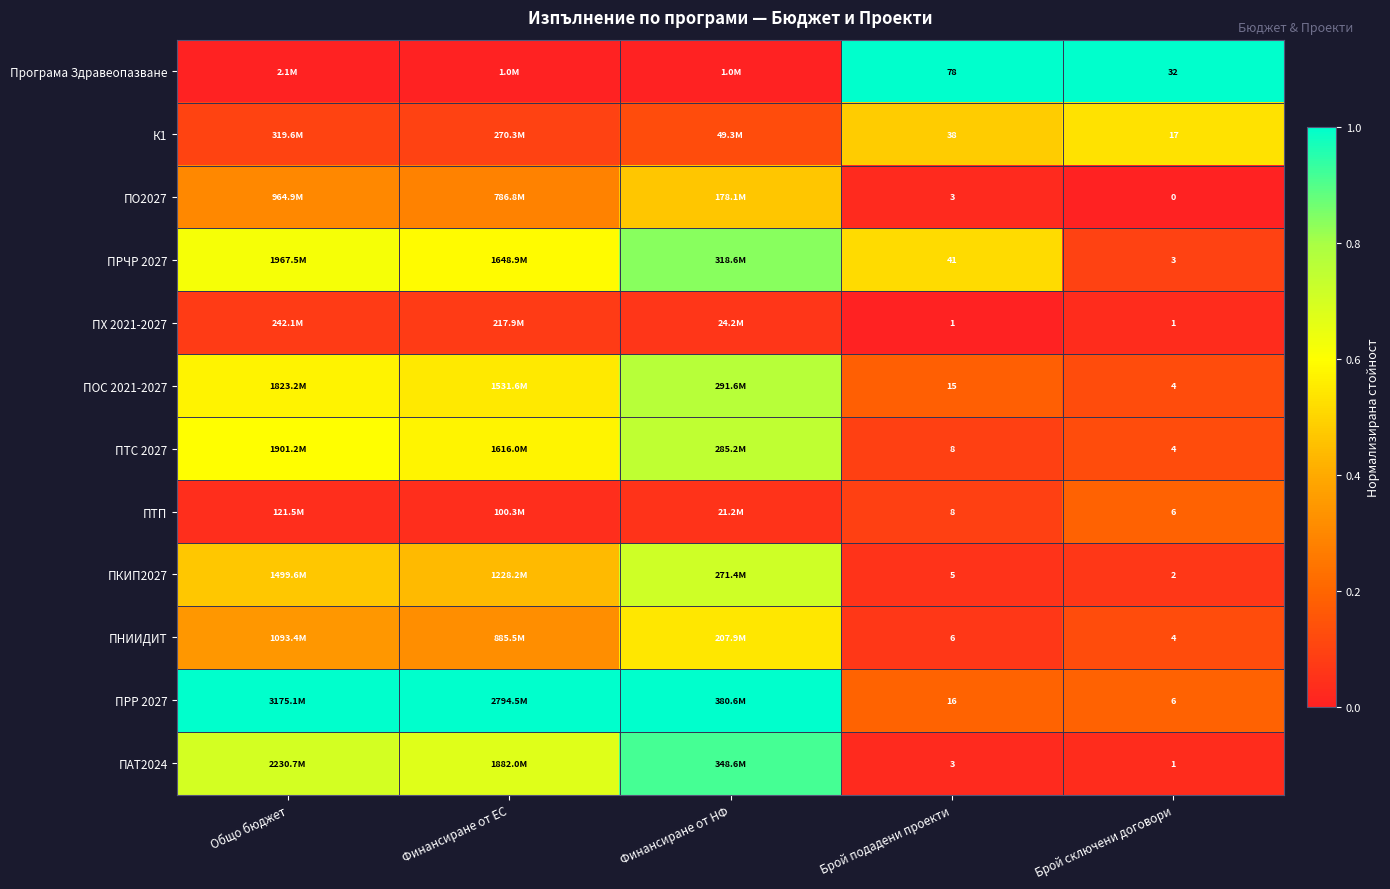

Is the value of ПРР 2027 at Брой сключени договори greater than the value of ПАТ2024 at Брой подадени проекти?

Yes